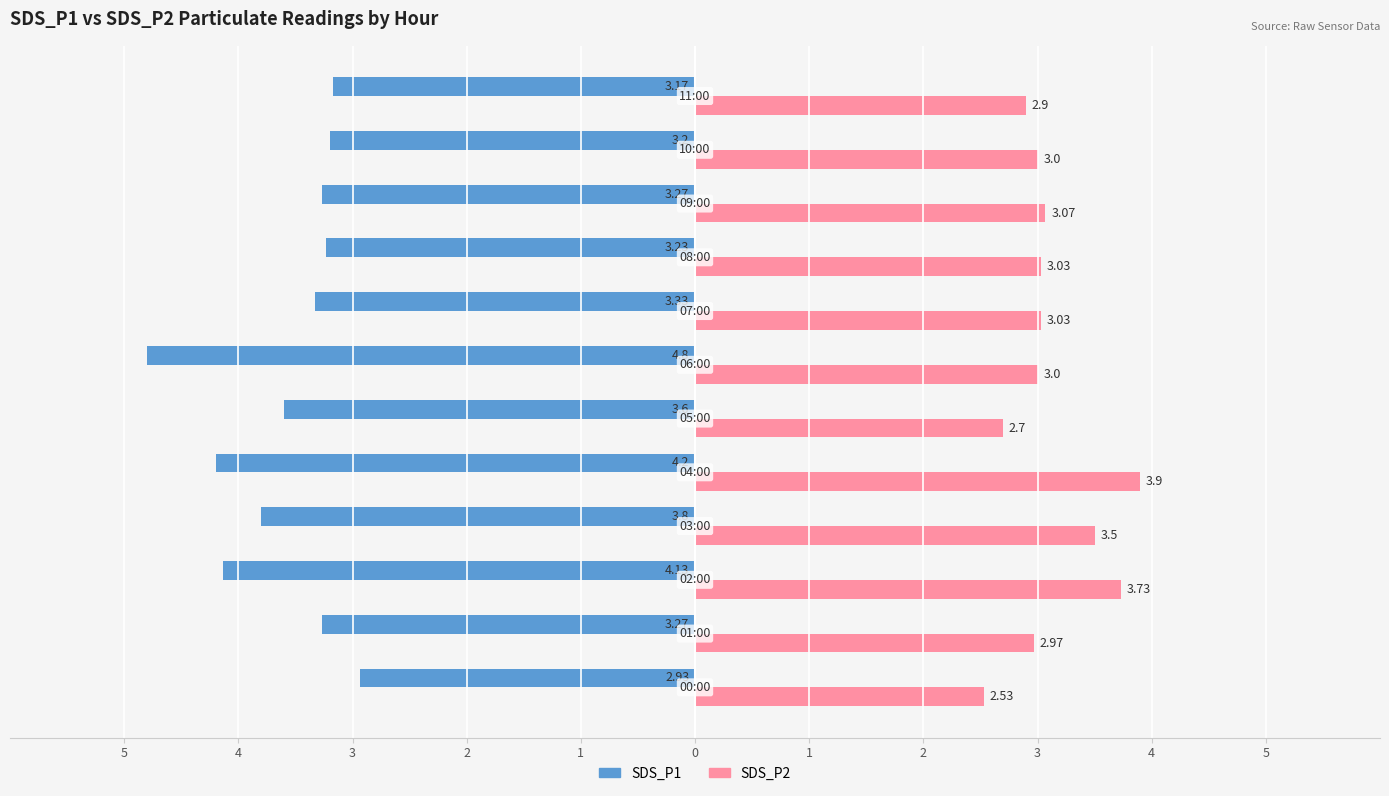

What are all the series names shown in the legend?

SDS_P1, SDS_P2